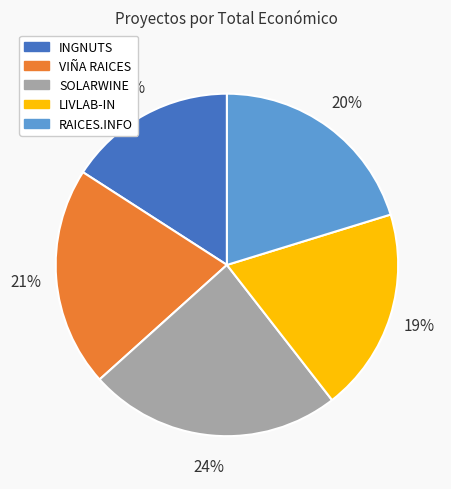

Which slice is the smallest?

INGNUTS